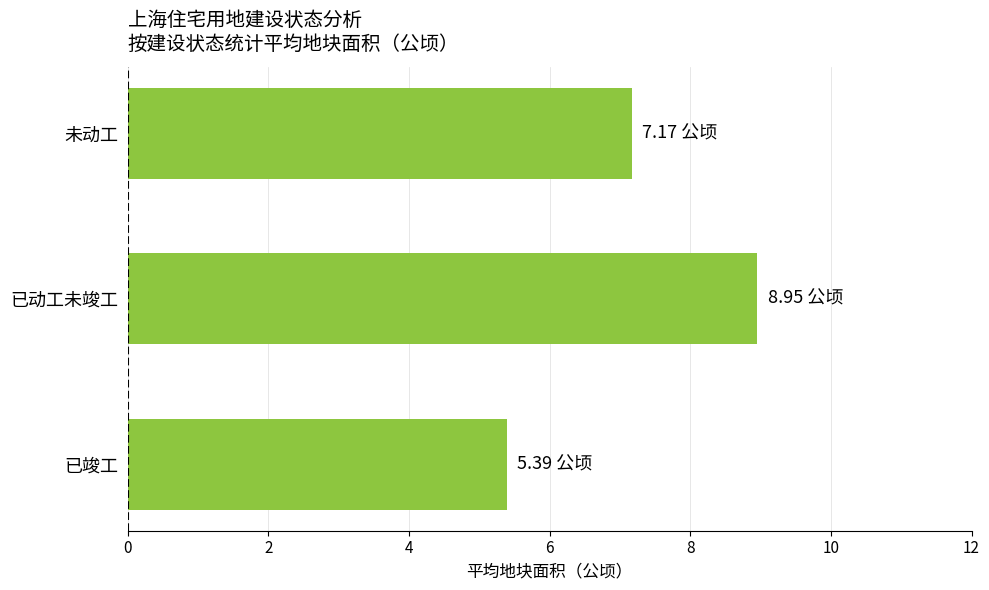

Does the chart contain stacked bars?

No